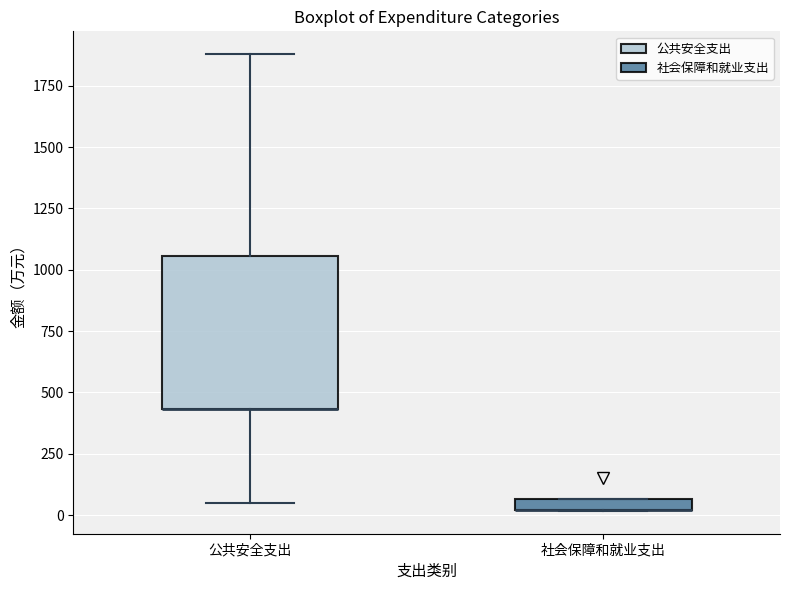

Comparing the boxes themselves (not the whiskers), which one is the tallest?

公共安全支出